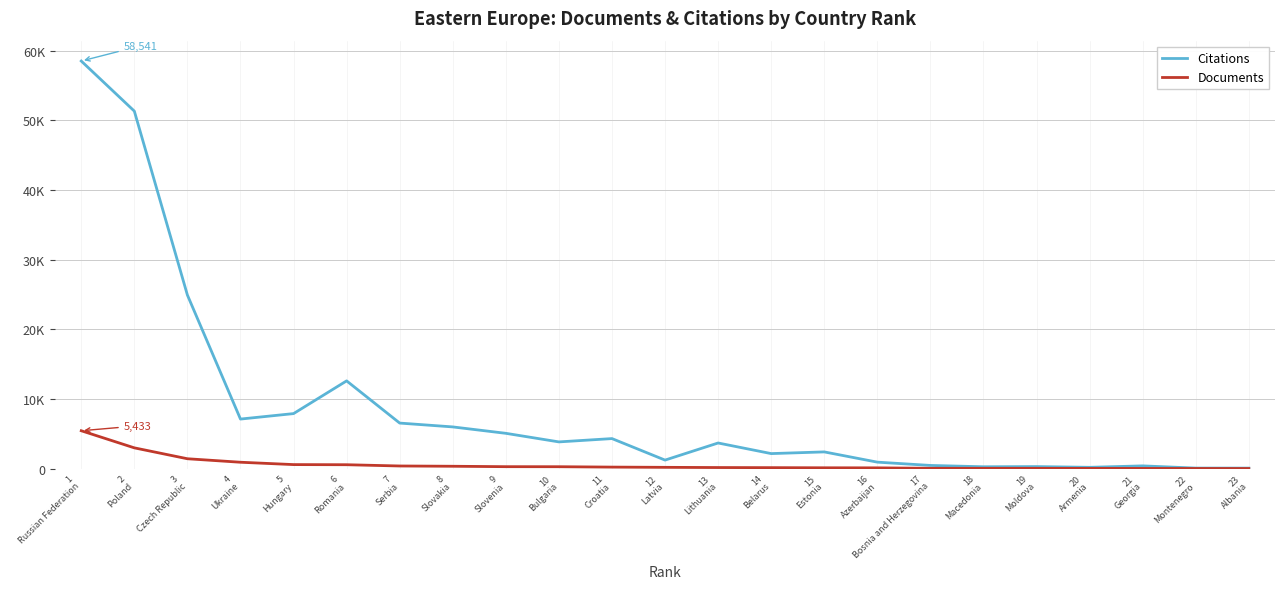

What position from the left is 13
Lithuania?

13